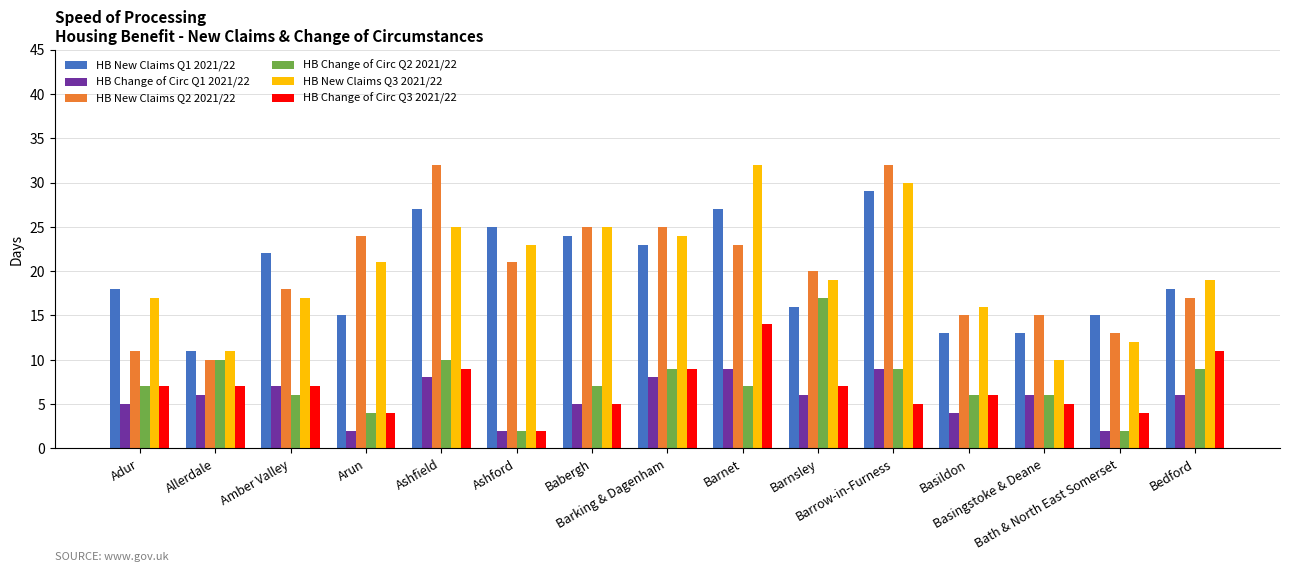

What is the difference between the maximum and minimum values in the HB Change of Circ Q3 2021/22 series?

12